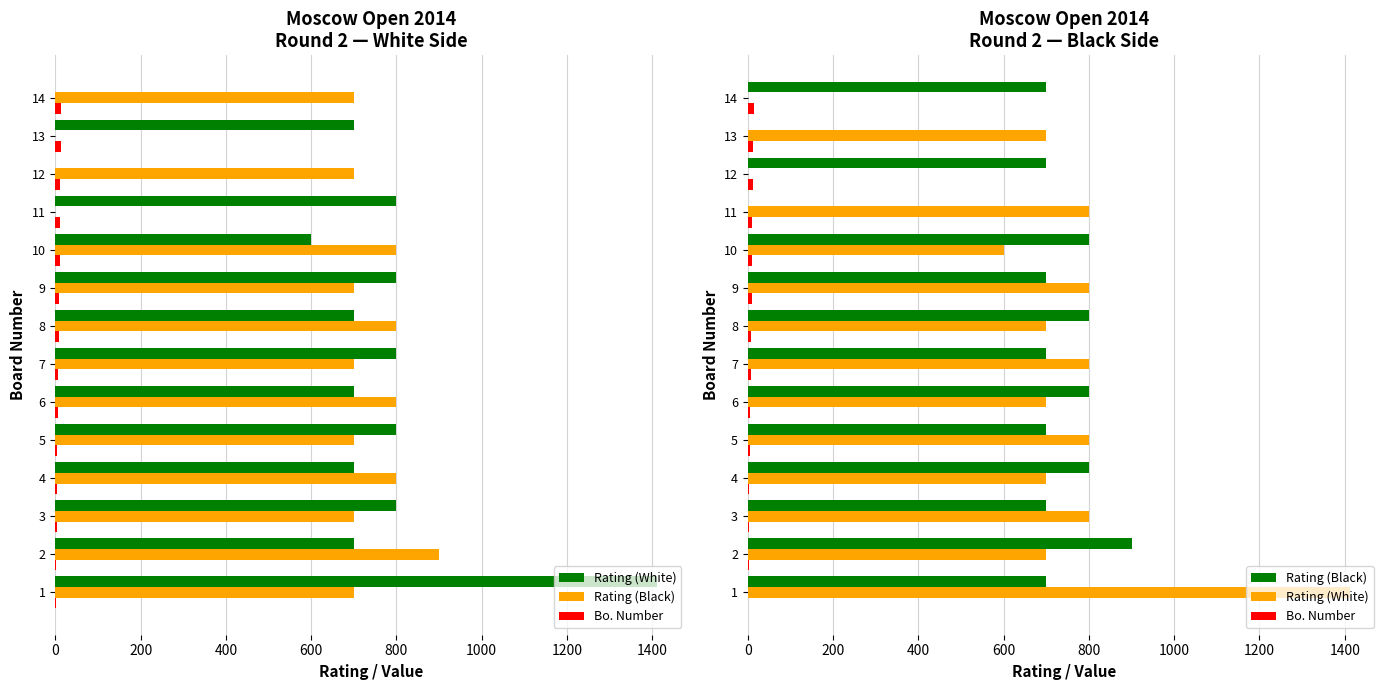

What position from the right is 1600?

6